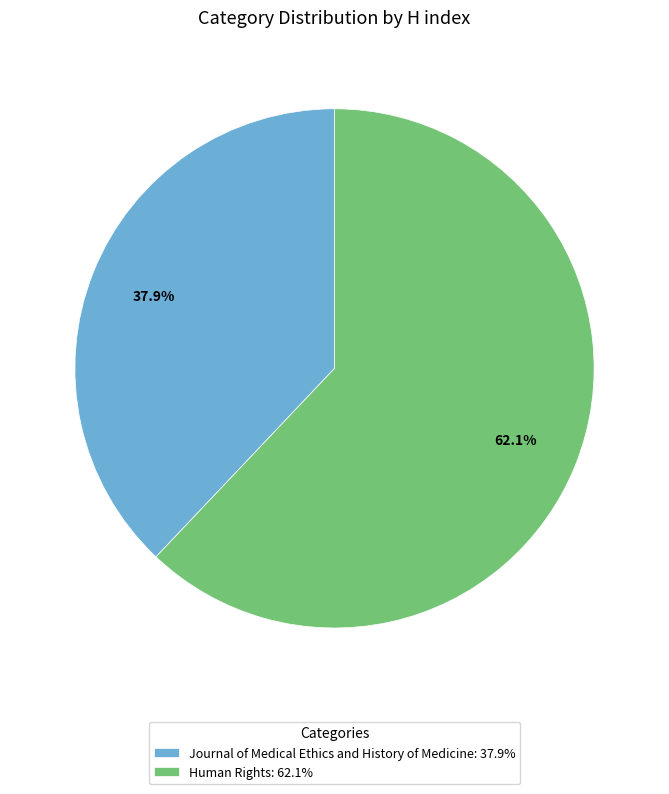

Is Human Rights the majority of the pie?

Yes